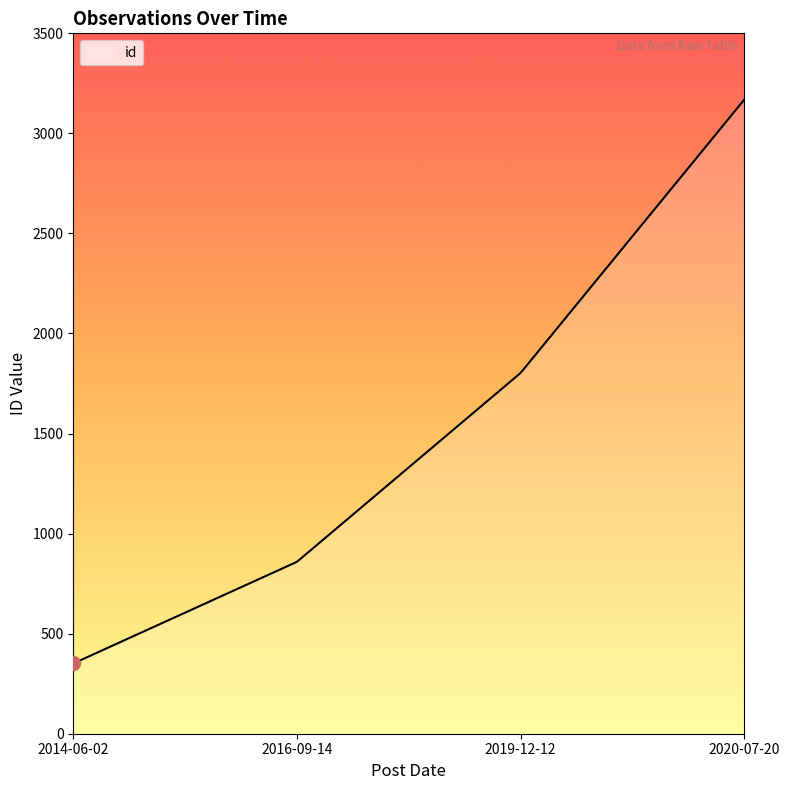

What is the minimum value shown in the chart?

351.0